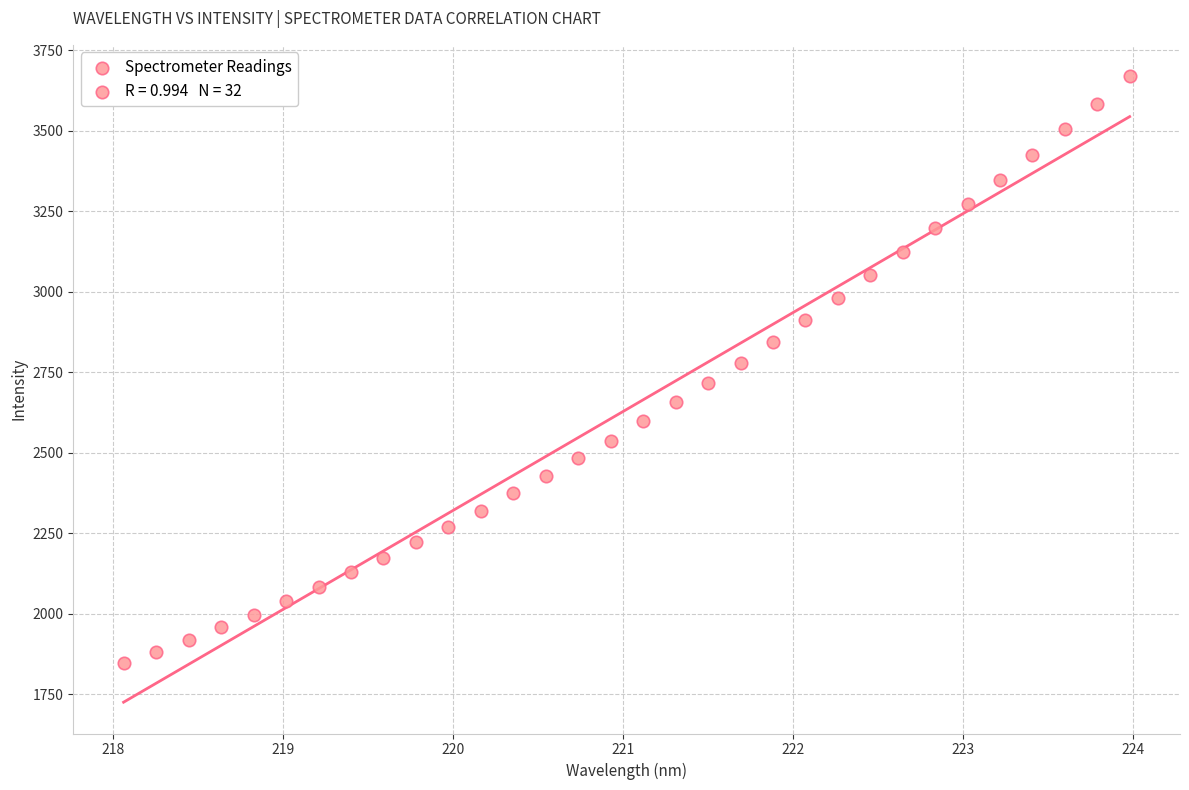

What is the range of X values (max minus min)?

5.9